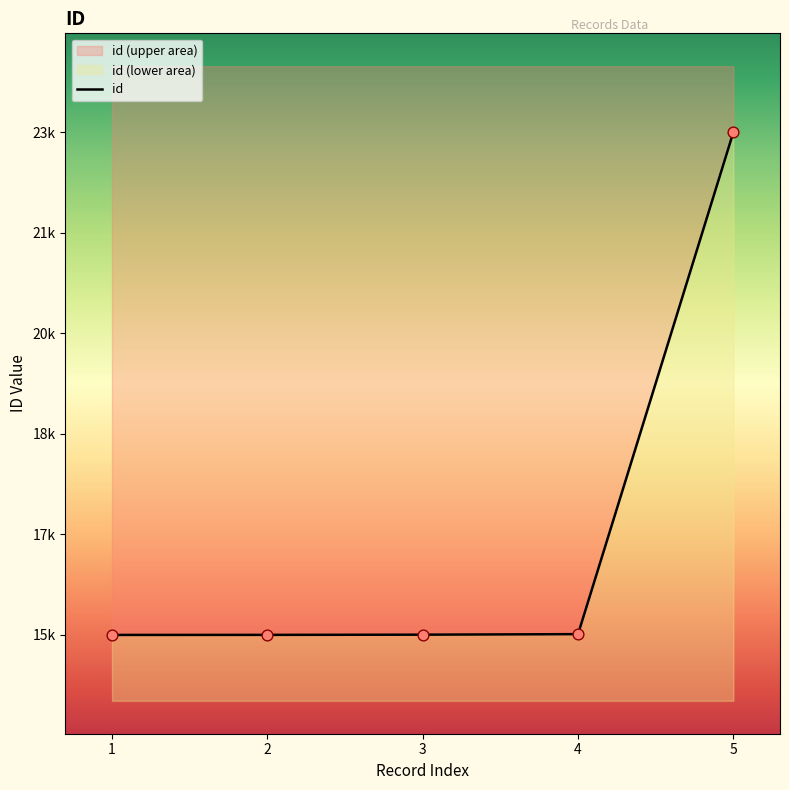

What is the ratio of the value at 5 to the value at 2?

1.5